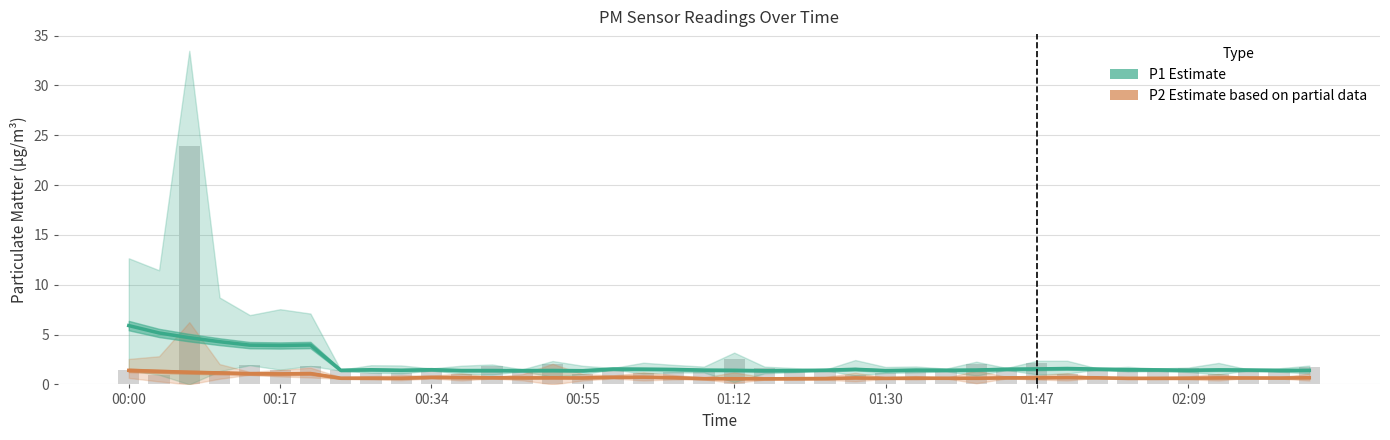

Between 00:34 and 22, which is larger?

00:34